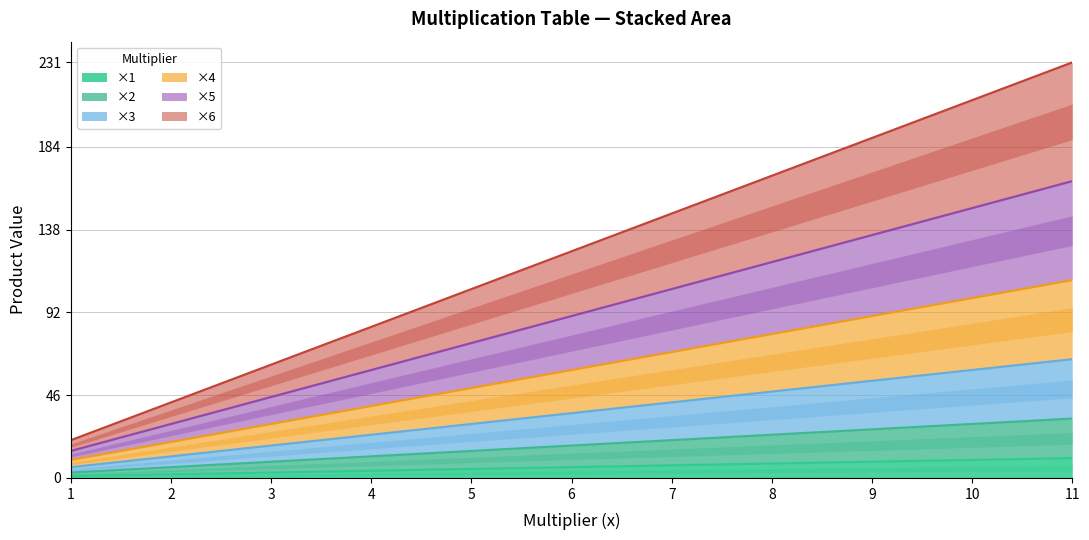

The value of ×2 at 9 is 27. True or false?

True